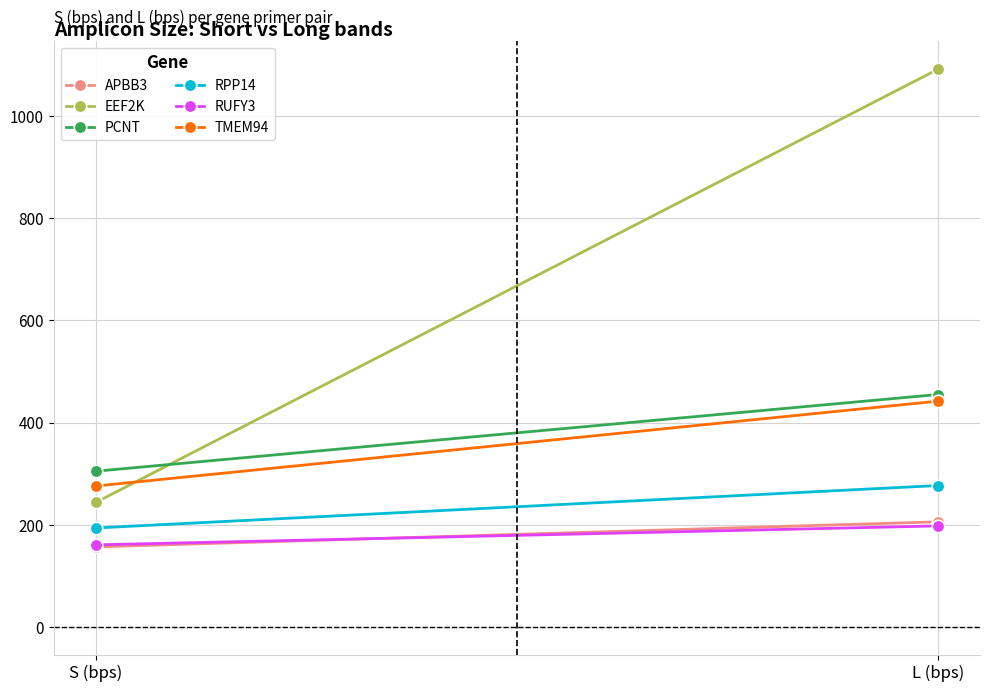

Between S (bps) and L (bps), which series saw the biggest shift?

EEF2K